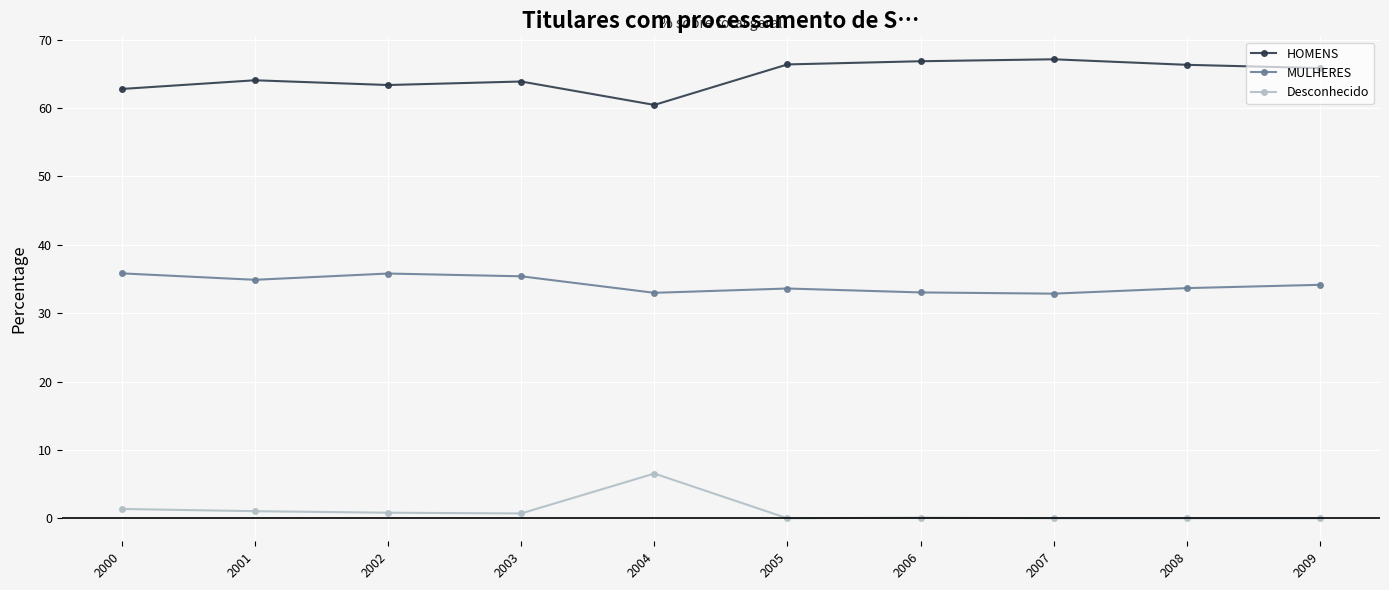

Rank the series by their average value, from highest to lowest.

HOMENS, MULHERES, Desconhecido